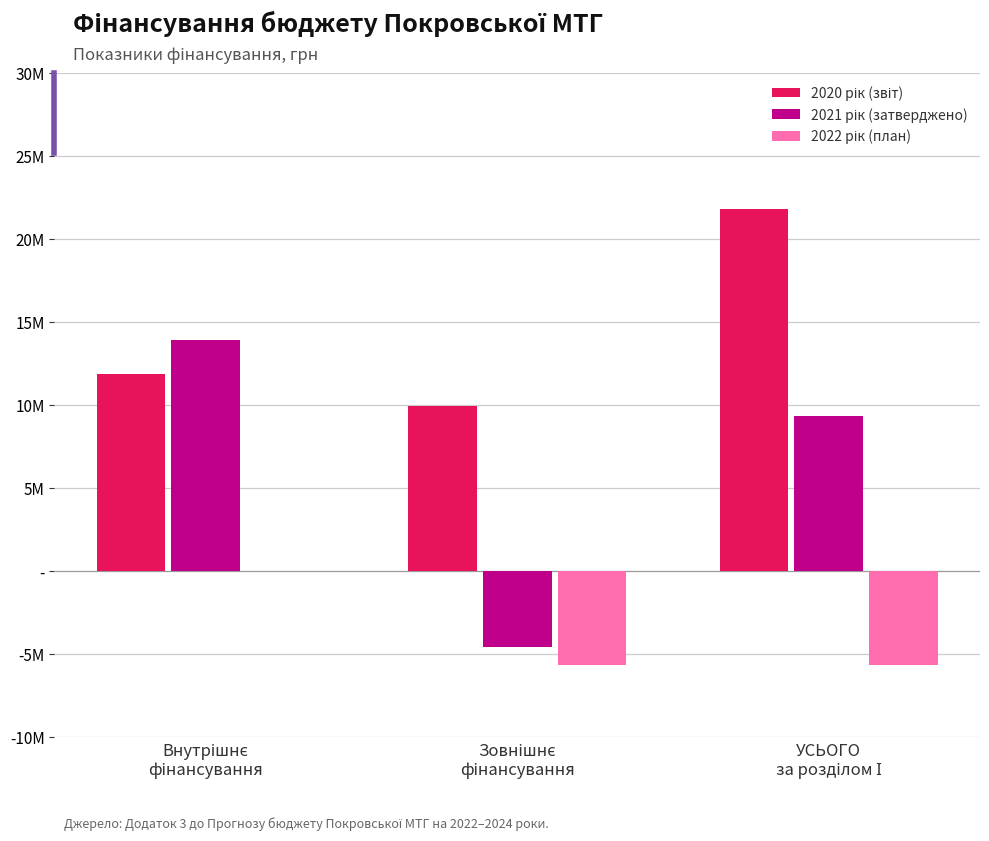

At Зовнішнє
фінансування, list the series in order from largest to smallest.

2020 рік (звіт), 2021 рік (затверджено), 2022 рік (план)